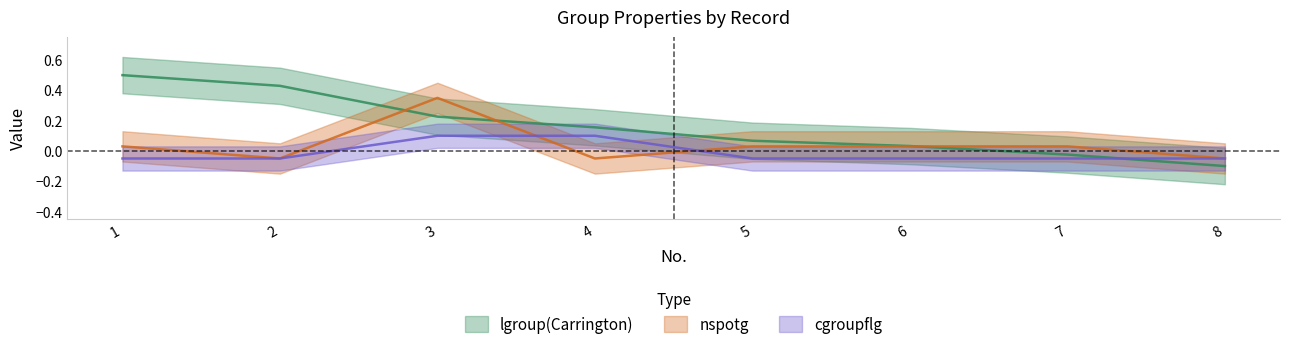

Reading right to left, list all the values displayed in this chart.

lgroup(Carrington): -0.1	-0.0	0.0	0.1	0.2	0.2	0.4	0.5
nspotg: -0.1	0.0	0.0	0.0	-0.1	0.4	-0.1	0.0
cgroupflg: -0.1	-0.1	-0.1	-0.1	0.1	0.1	-0.1	-0.1